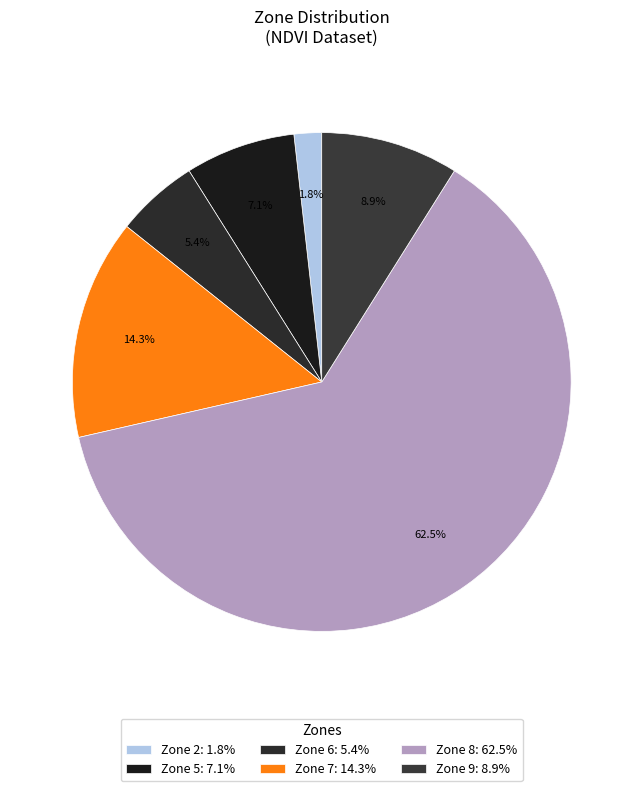

How many slices are in this pie chart?

6